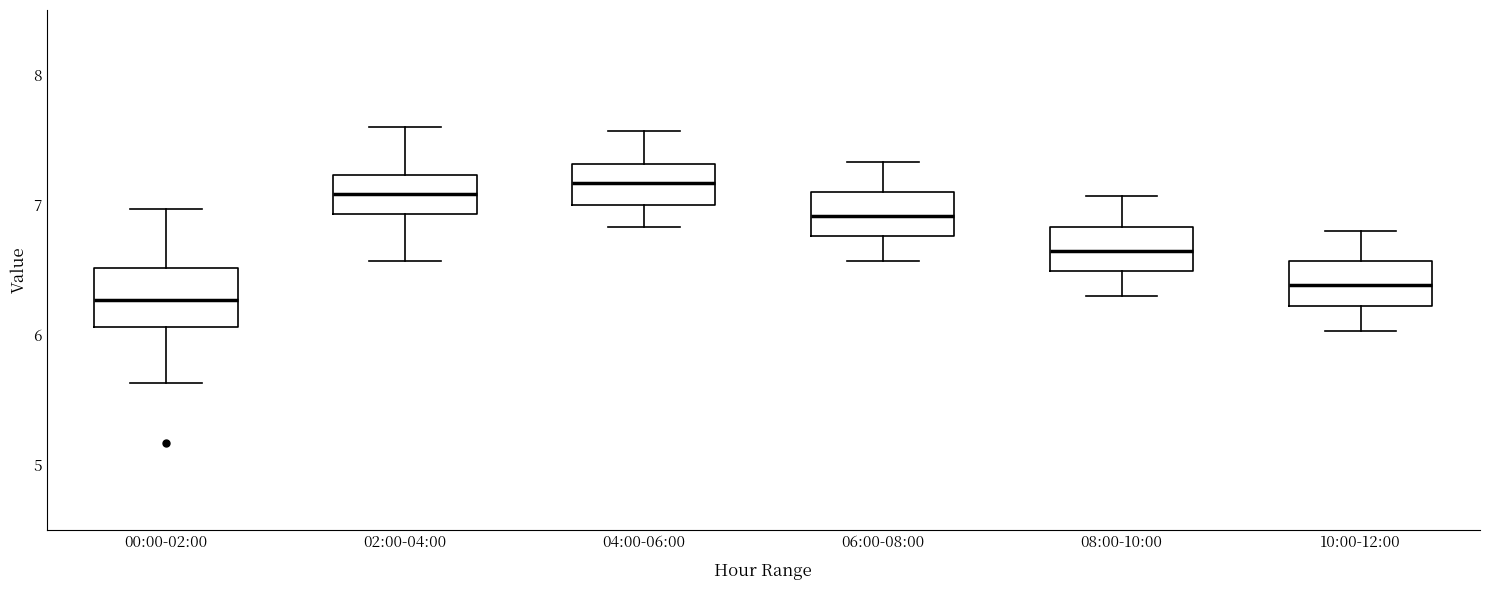

Reading left to right, read every box against the y-axis: the position of its median line, the range the box covers, and the ends of its whiskers. The values are not printed on the chart, so give them approximately, as read against the axis.

00:00-02:00: median 6.3, box 6.1 to 6.5, whiskers 5.6 to 7.0
02:00-04:00: median 7.1, box 6.9 to 7.2, whiskers 6.6 to 7.6
04:00-06:00: median 7.2, box 7.0 to 7.3, whiskers 6.8 to 7.6
06:00-08:00: median 6.9, box 6.8 to 7.1, whiskers 6.6 to 7.3
08:00-10:00: median 6.7, box 6.5 to 6.8, whiskers 6.3 to 7.1
10:00-12:00: median 6.4, box 6.2 to 6.6, whiskers 6.0 to 6.8